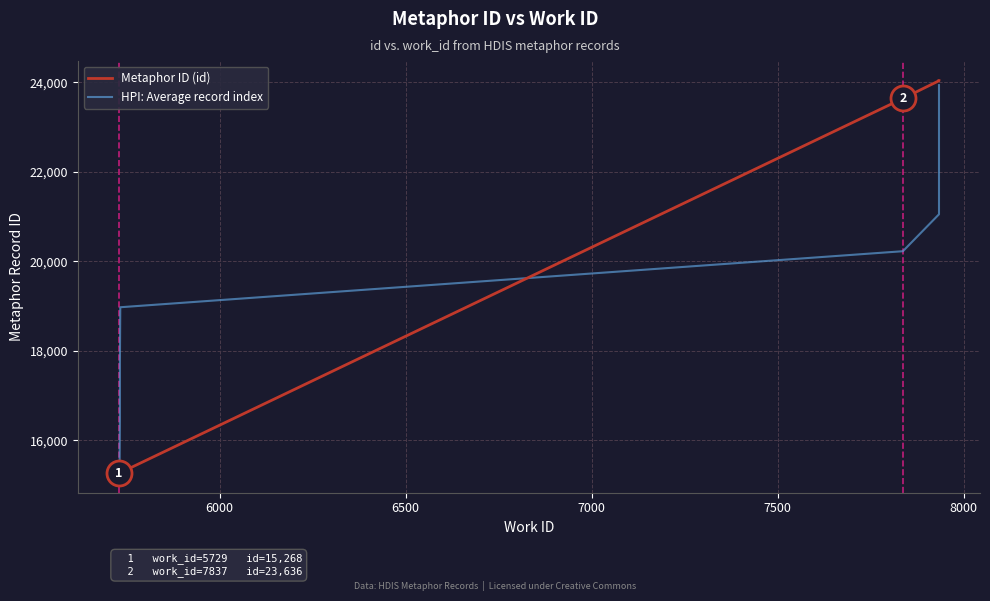

What is the highest value of the HPI: Average record index series?

23934.2